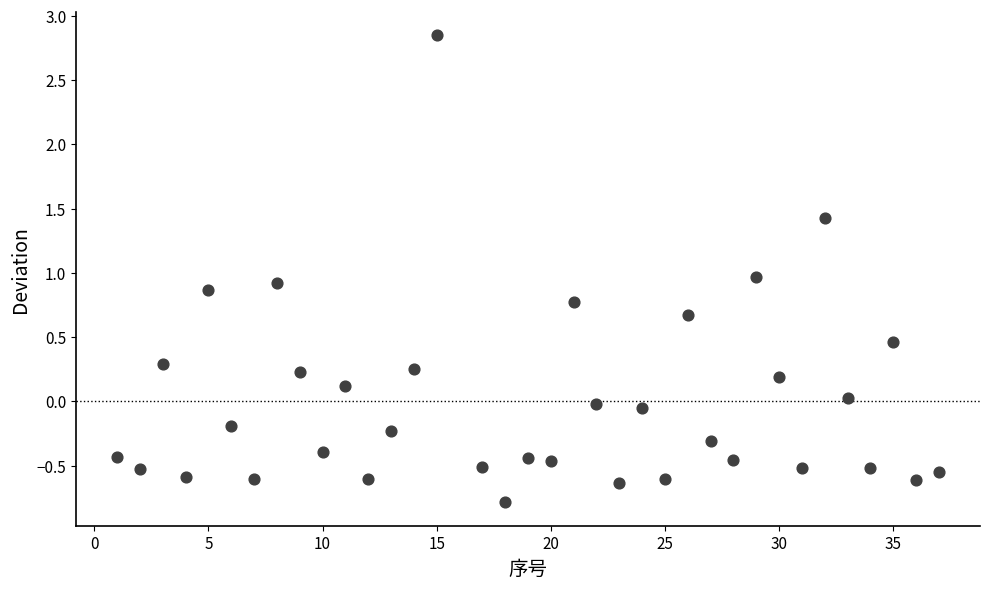

What is the range of Y values (max minus min)?

3.6